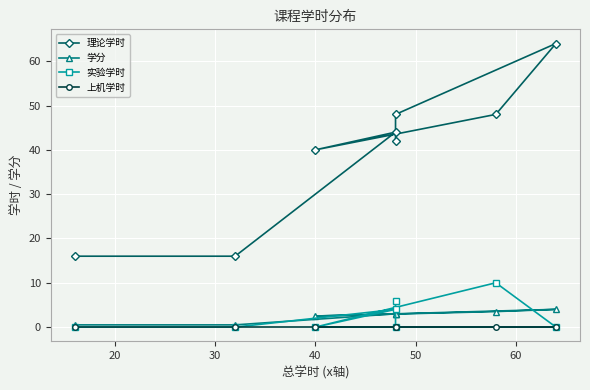

List the series in order of their peak value, lowest first.

上机学时, 学分, 实验学时, 理论学时